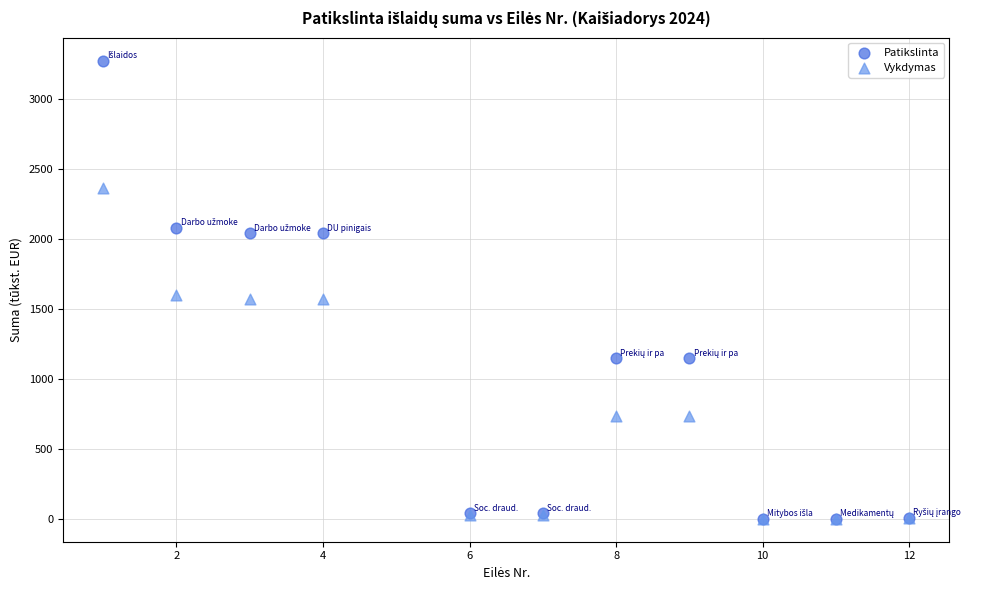

Which series has the widest spread of Y values?

Patikslinta